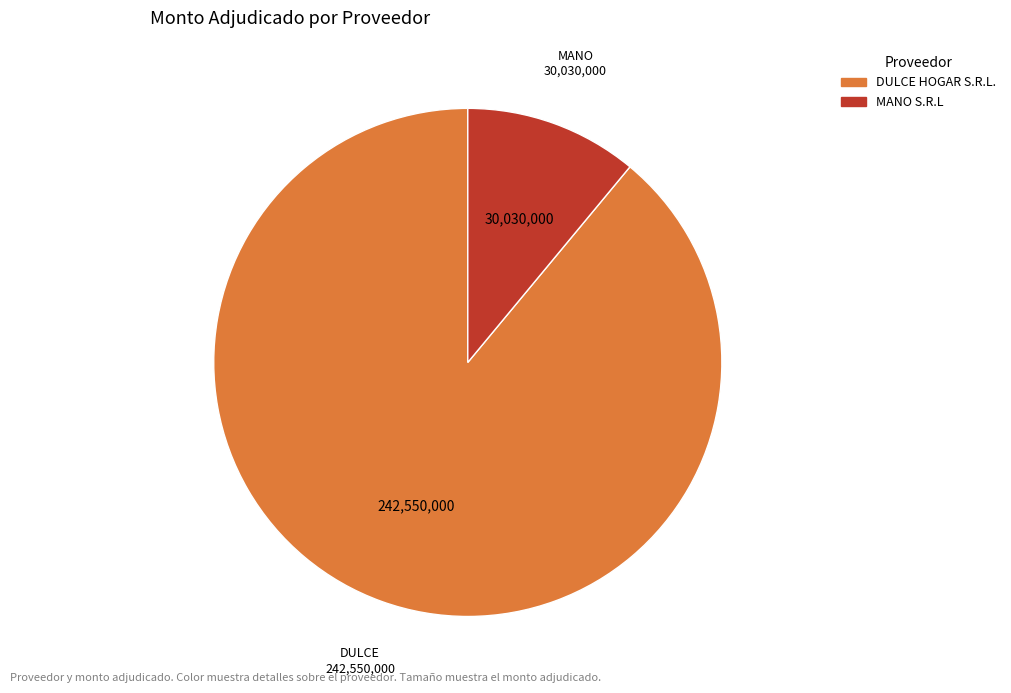

What is the ratio of the value at DULCE HOGAR S.R.L. to the value at MANO S.R.L?

8.1